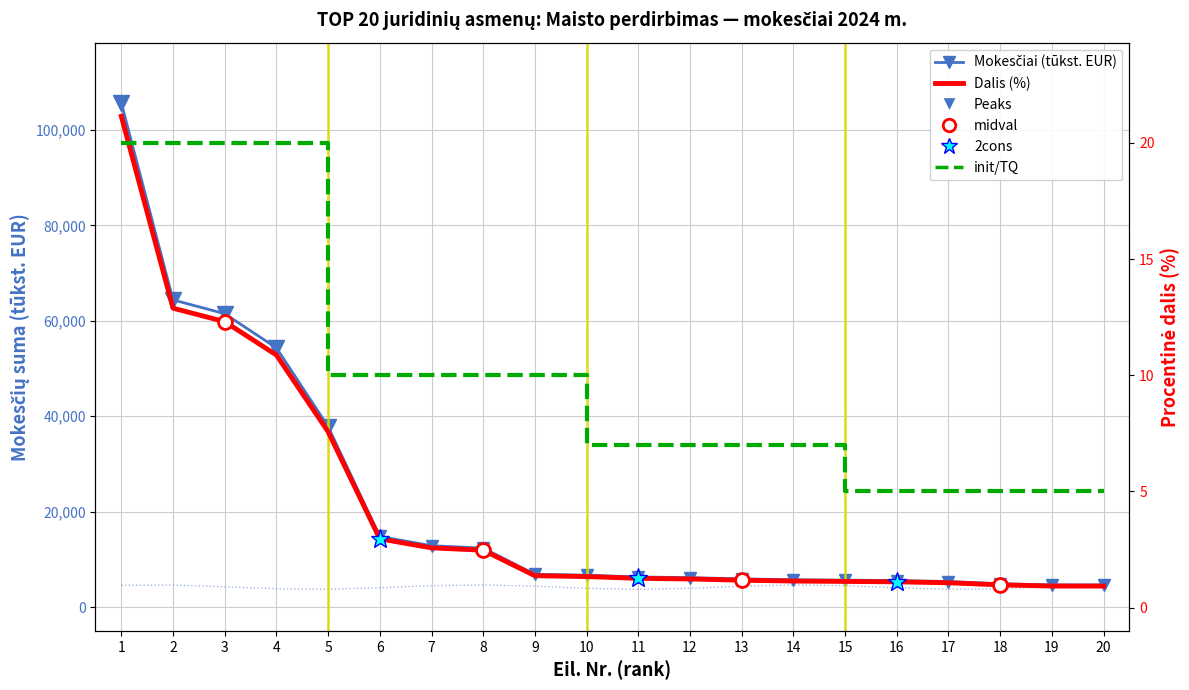

Which category has the lowest value across all series?

20